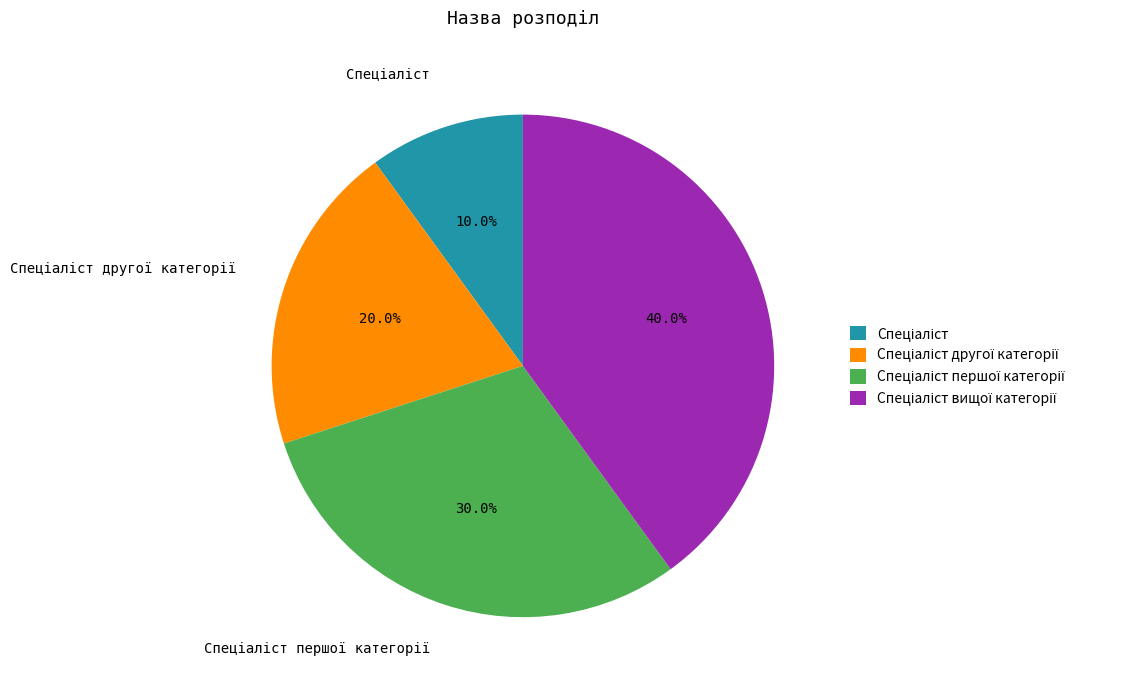

Does any single category account for the majority?

No